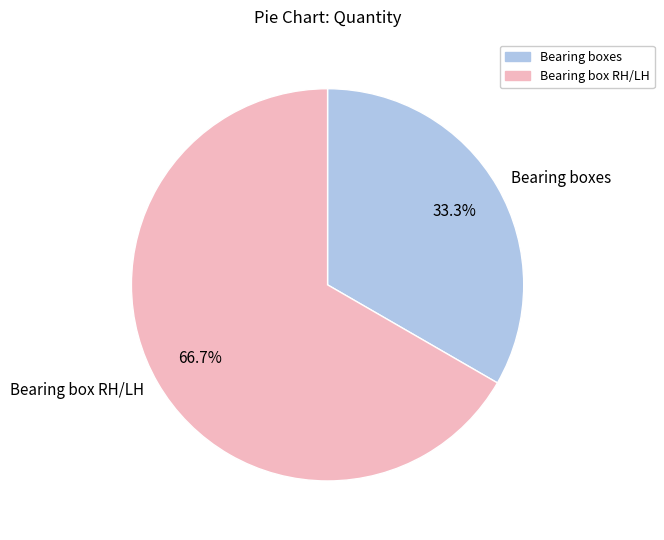

How many slices are in this pie chart?

2